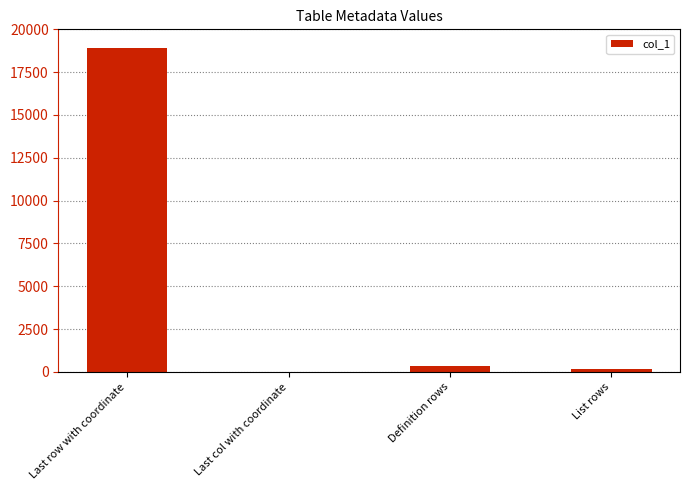

Reading left to right, what are all the values shown in this chart?

Last row with coordinate=18926	Last col with coordinate=1	Definition rows=351	List rows=183